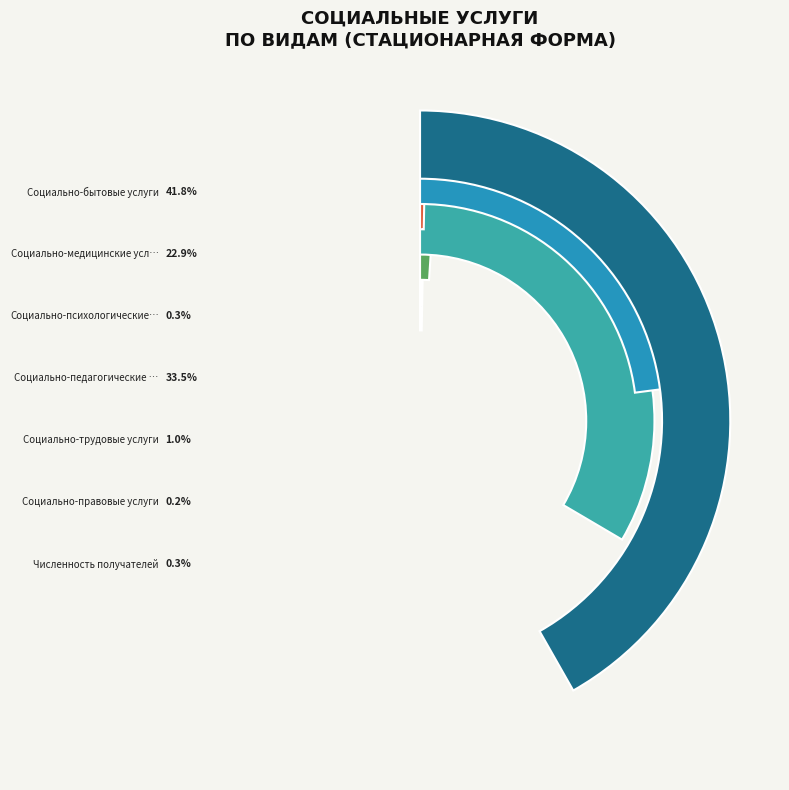

Is it true that Социально-психологические услуги is 0% of the pie?

True